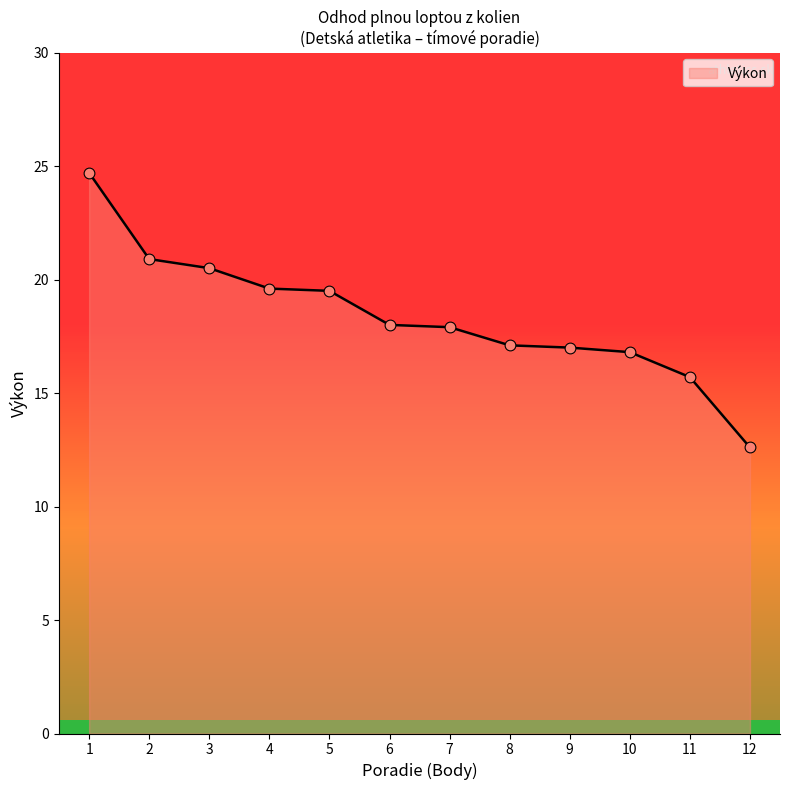

Between 6 and 9, which is larger?

6